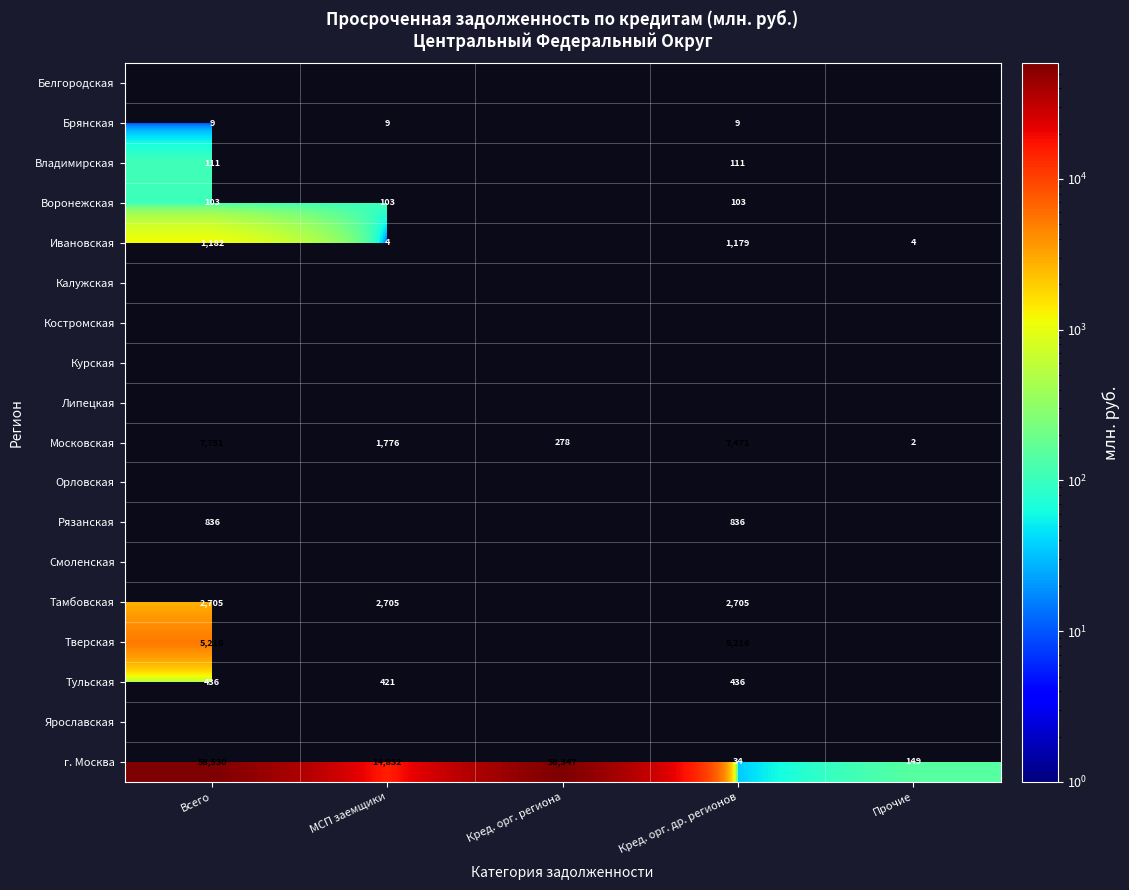

List the labels in order of г. Москва value, smallest first.

Кред. орг. др. регионов, Прочие, МСП заемщики, Кред. орг. региона, Всего